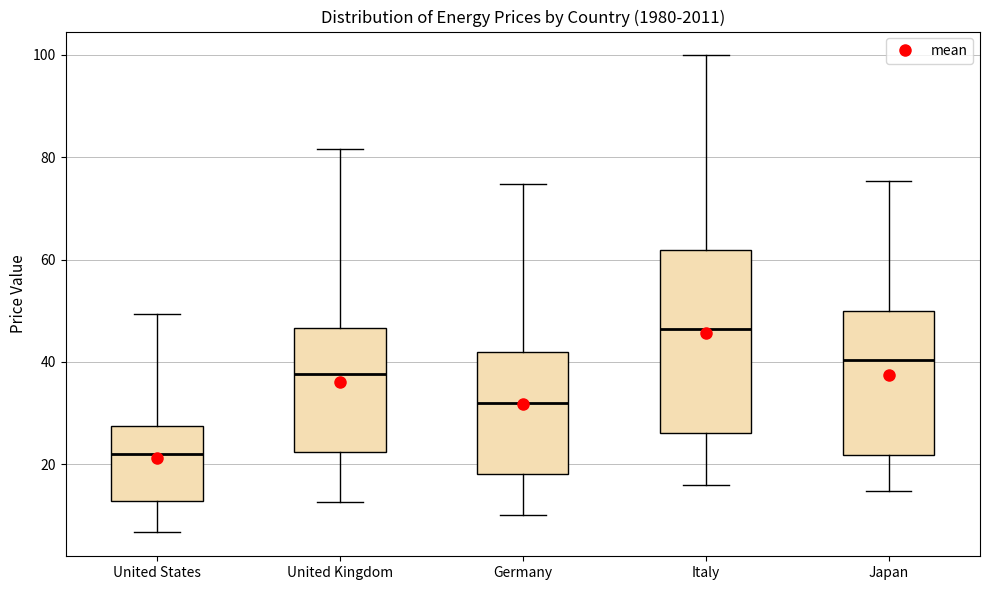

Reading left to right, read every box against the y-axis: the position of its median line, the range the box covers, and the ends of its whiskers. The values are not printed on the chart, so give them approximately, as read against the axis.

United States: median 22, box 12 to 28, whiskers 6 to 50
United Kingdom: median 38, box 22 to 46, whiskers 12 to 82
Germany: median 32, box 18 to 42, whiskers 10 to 74
Italy: median 46, box 26 to 62, whiskers 16 to 100
Japan: median 40, box 22 to 50, whiskers 14 to 76